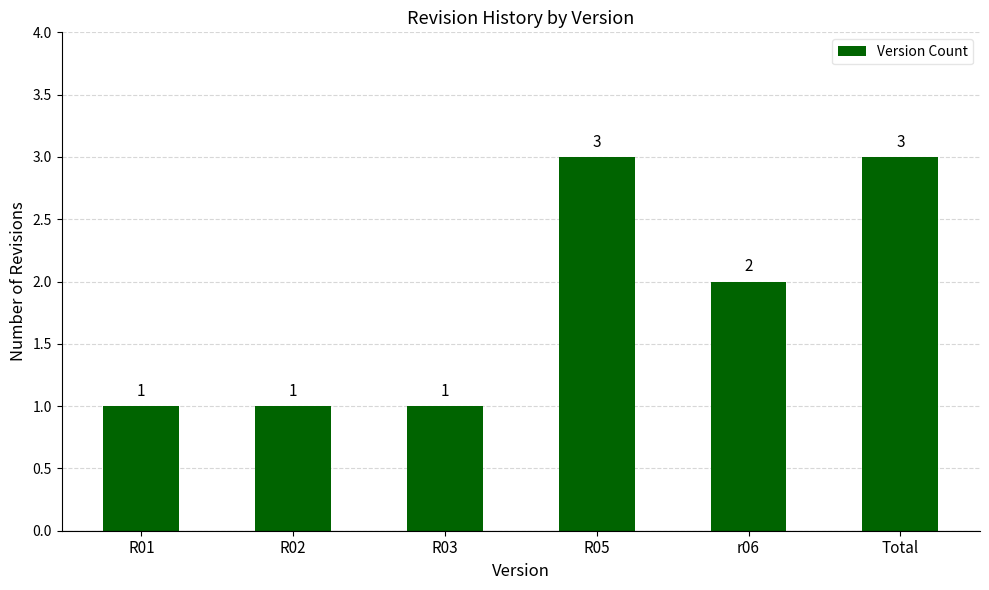

What is the change in value from R02 to R05?

+2